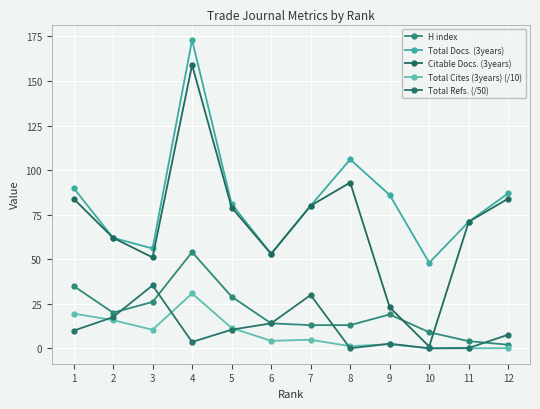

What are all the series names shown in the legend?

H index, Total Docs. (3years), Citable Docs. (3years), Total Cites (3years) (/10), Total Refs. (/50)